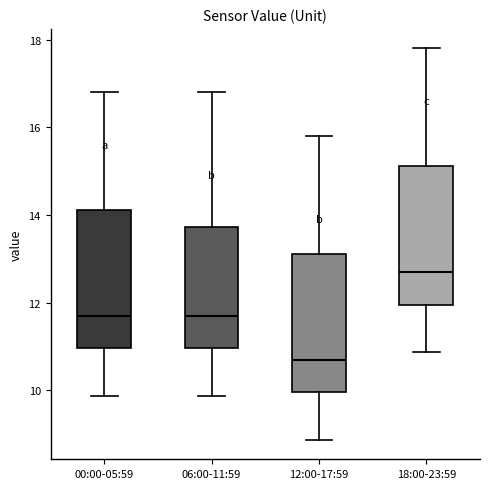

Which box's median line is the highest?

18:00-23:59